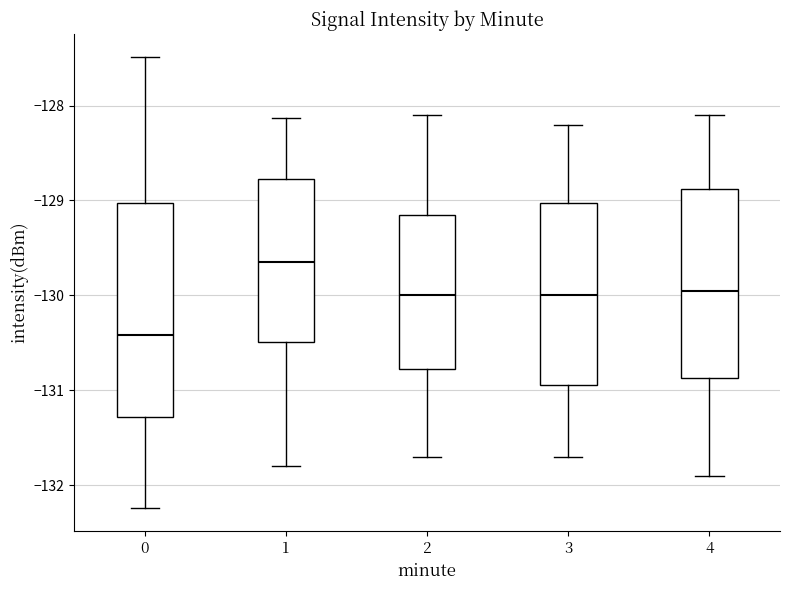

Where does the lower whisker of the box at x = 2 end on the y-axis? The values are not printed on the chart, so give them approximately, as read against the axis.

-131.7